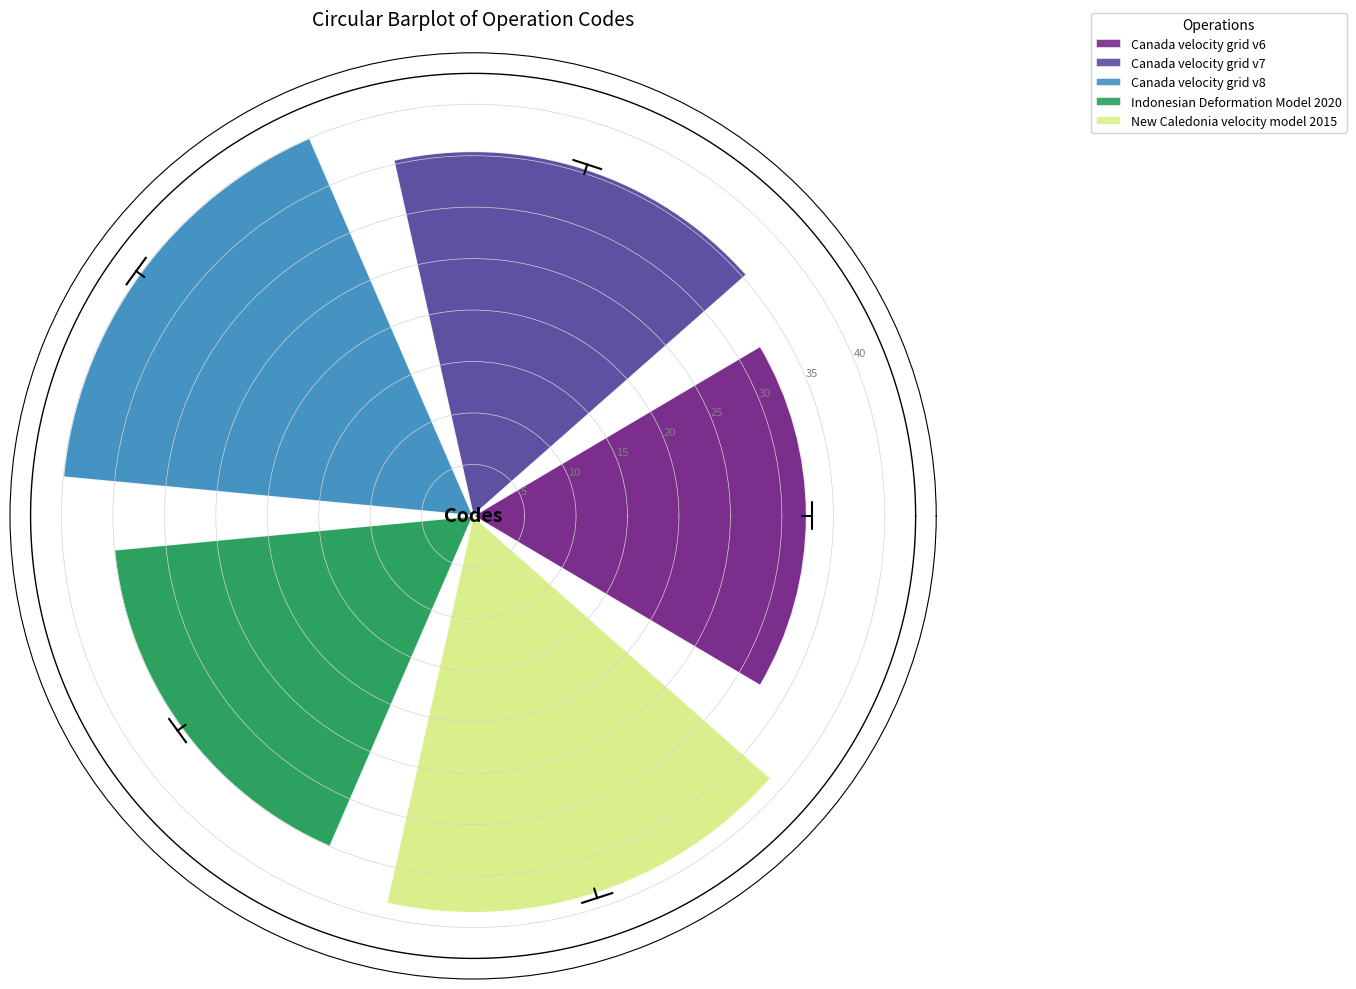

The value at Canada velocity grid v6 is 32.4. True or false?

True